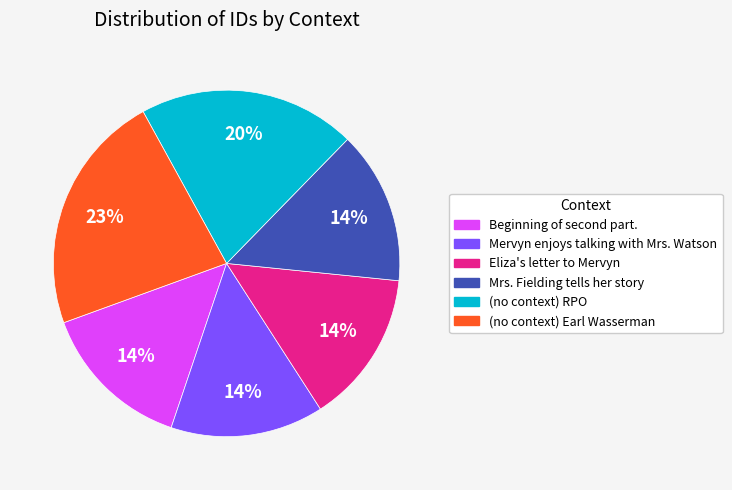

To the nearest percent, what is the average slice percentage?

17%